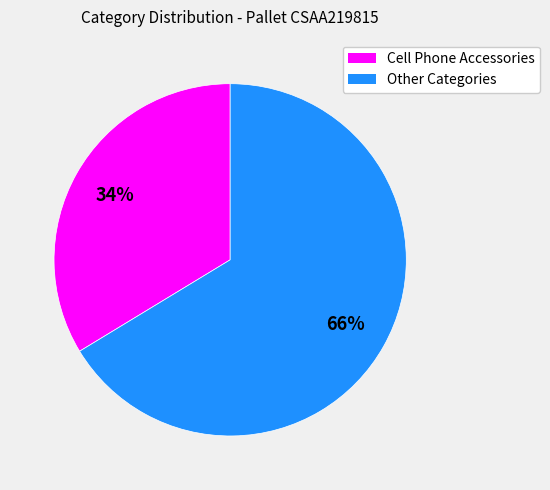

Is there any slice that represents more than half of the pie?

Yes